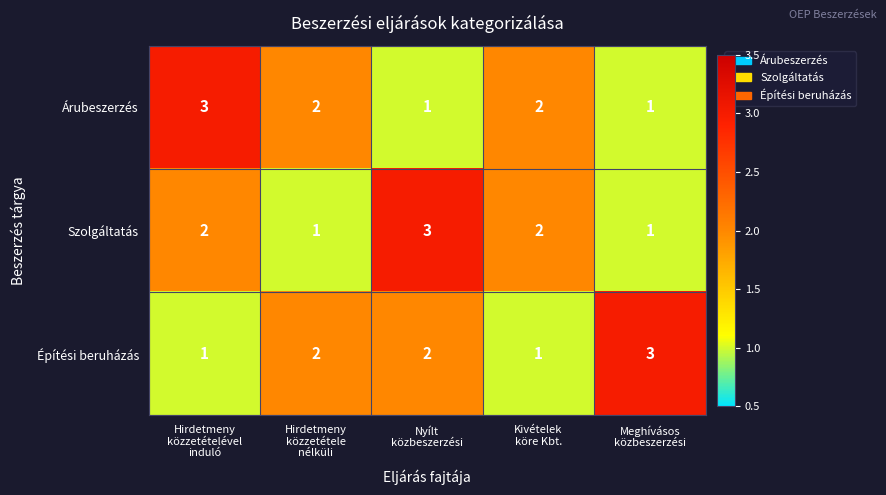

What is the sum of all Szolgáltatás values?

9